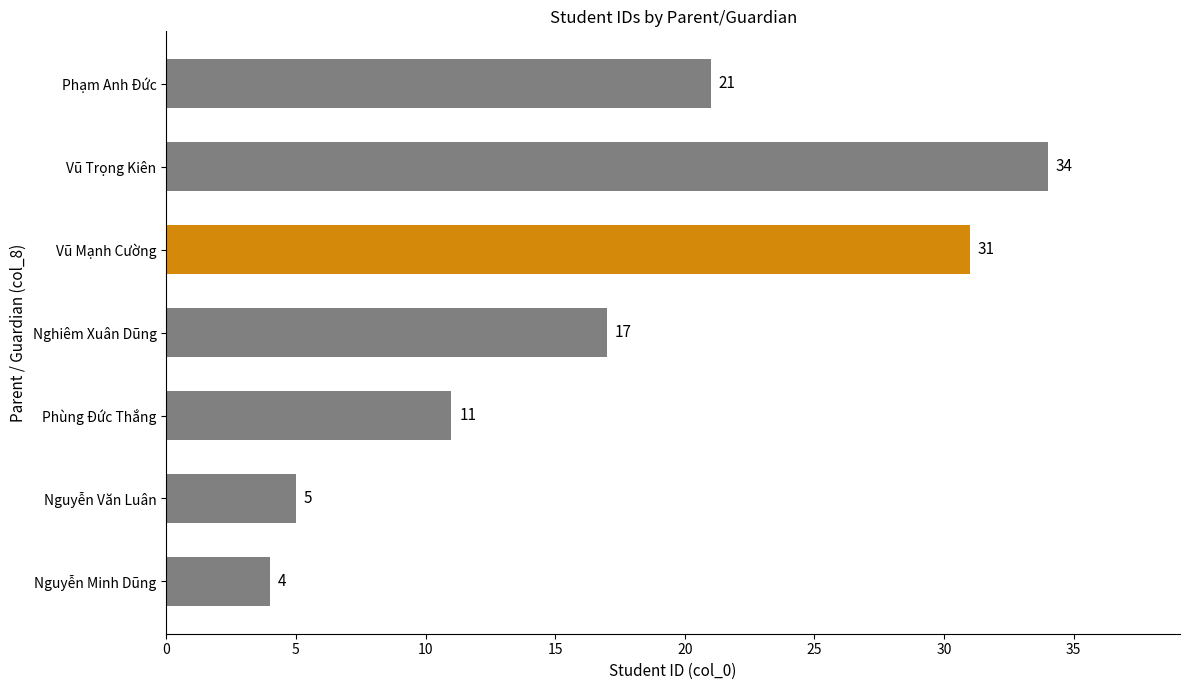

Rank the categories by value from lowest to highest.

Nguyễn Minh Dũng, Nguyễn Văn Luân, Phùng Đức Thắng, Nghiêm Xuân Dũng, Phạm Anh Đức, Vũ Mạnh Cường, Vũ Trọng Kiên